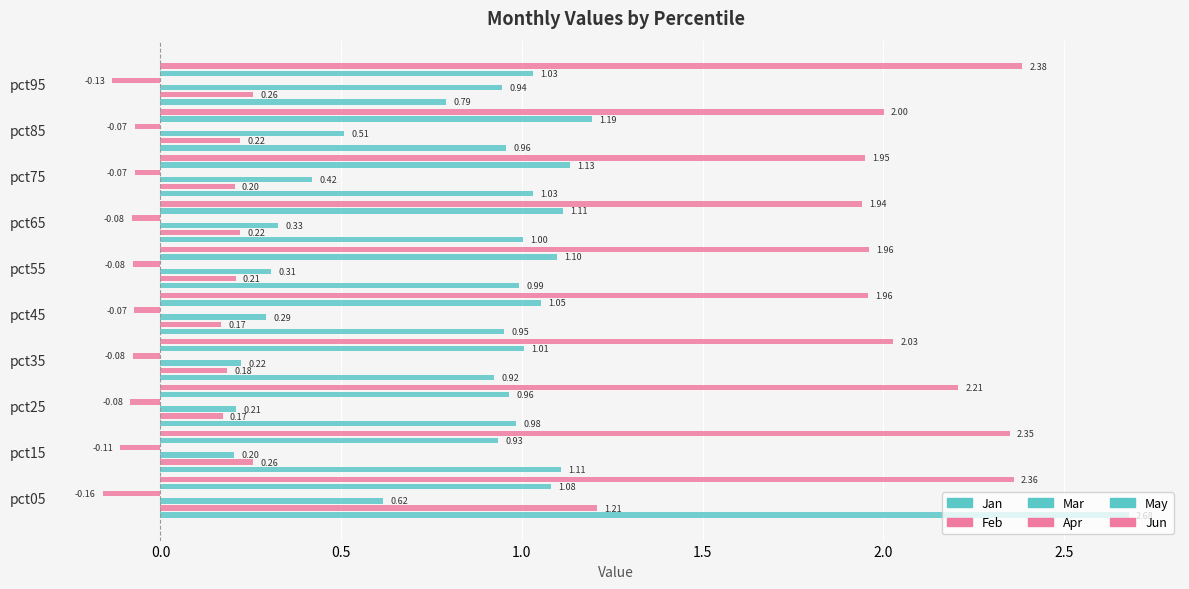

What is the average value of the May series?

1.1